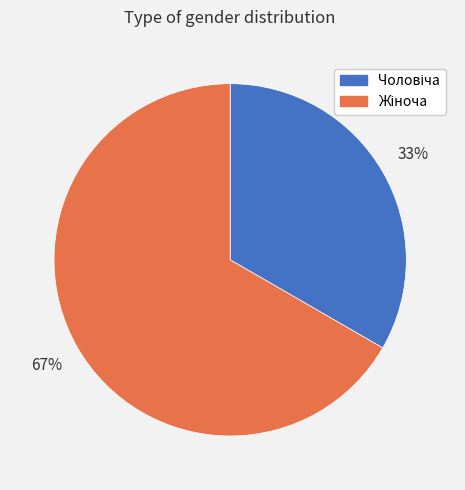

Count the number of slices in the pie.

2